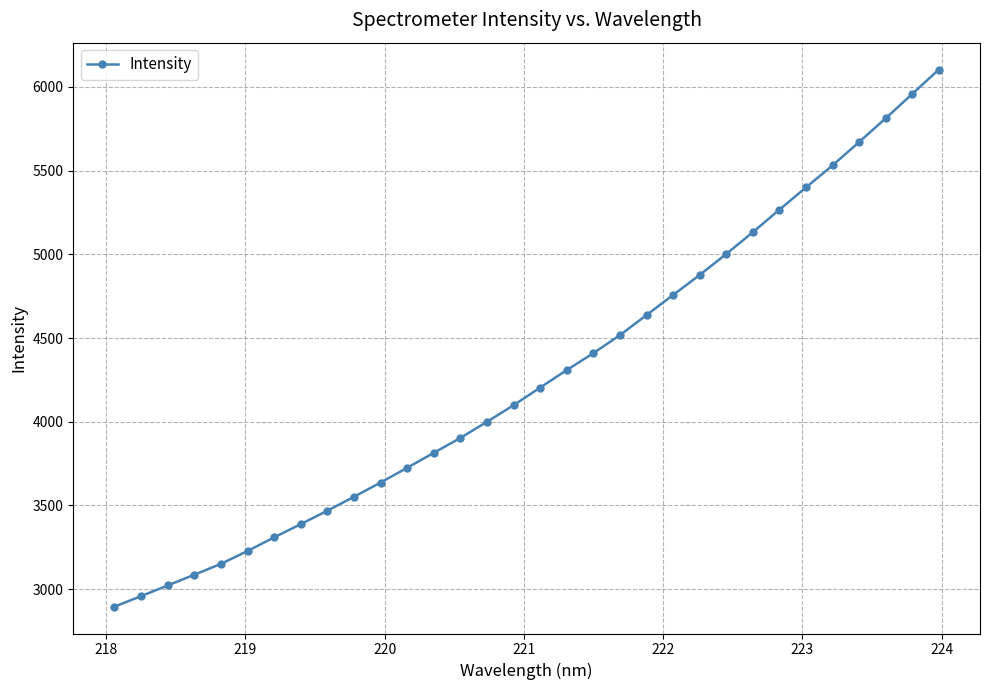

What is the sum of all values?

136826.0